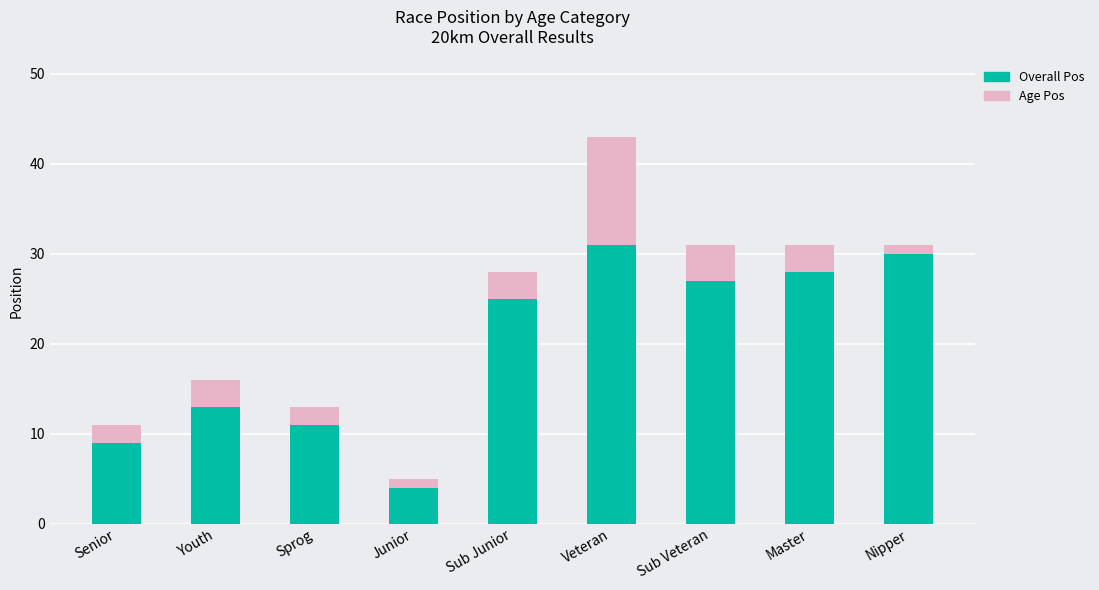

At which label does Overall Pos reach its minimum?

Junior